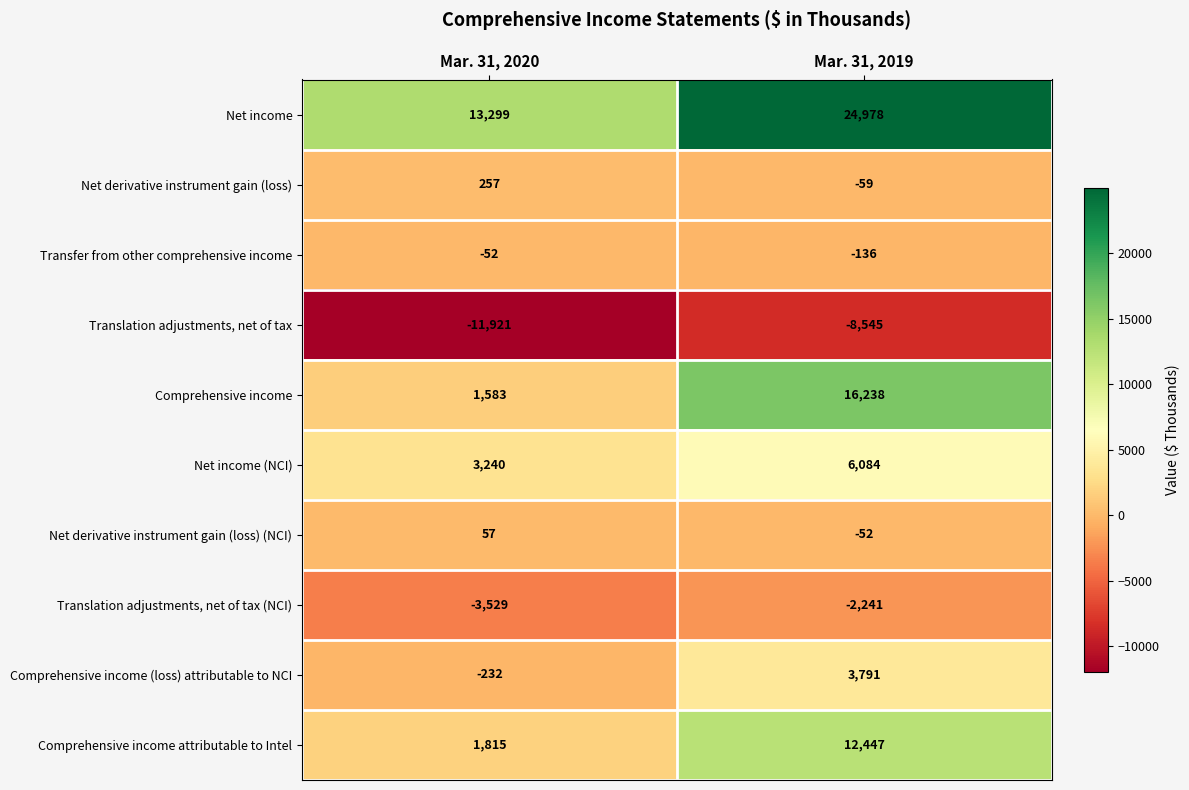

What is the total value across all series at Mar. 31, 2020?

4517